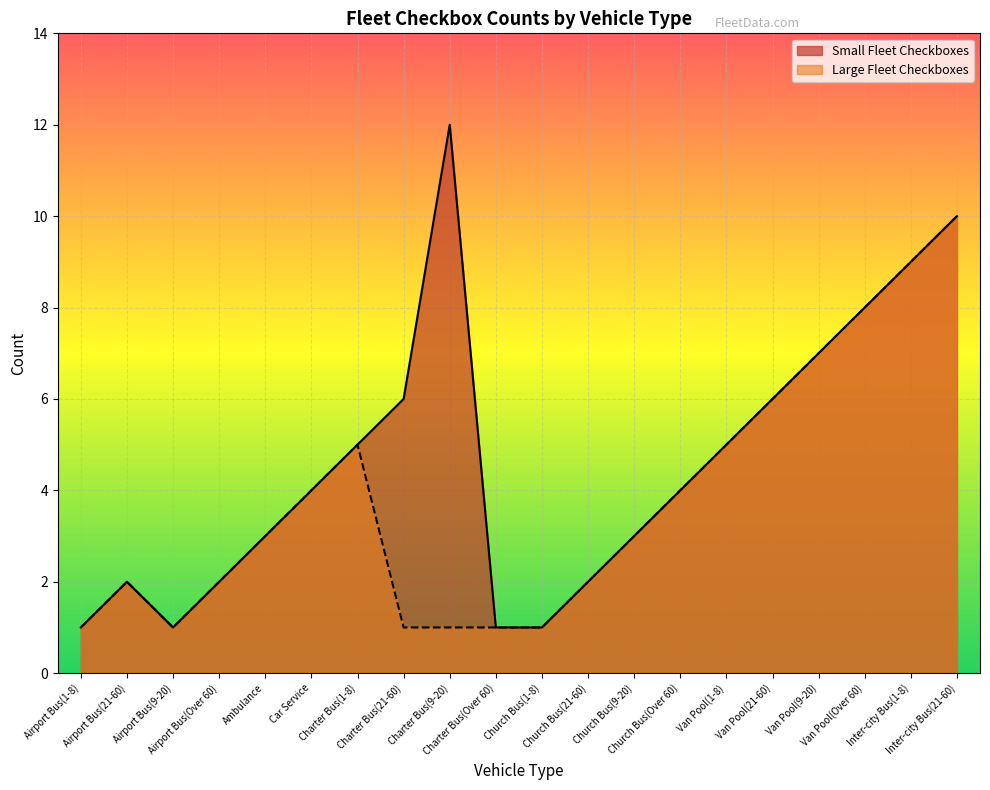

True or false: Large Fleet Checkboxes has more than 1 points higher than both neighbors.

True